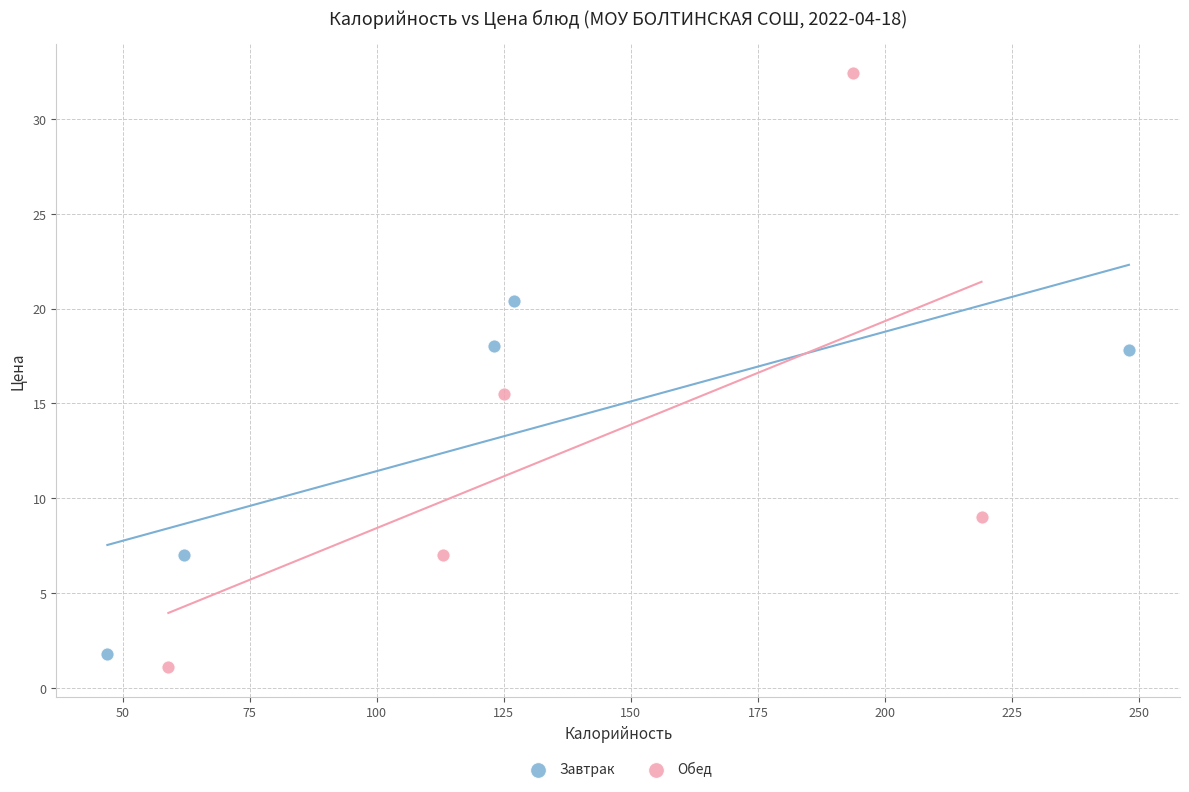

What are all the series names shown in the legend?

Завтрак, Обед